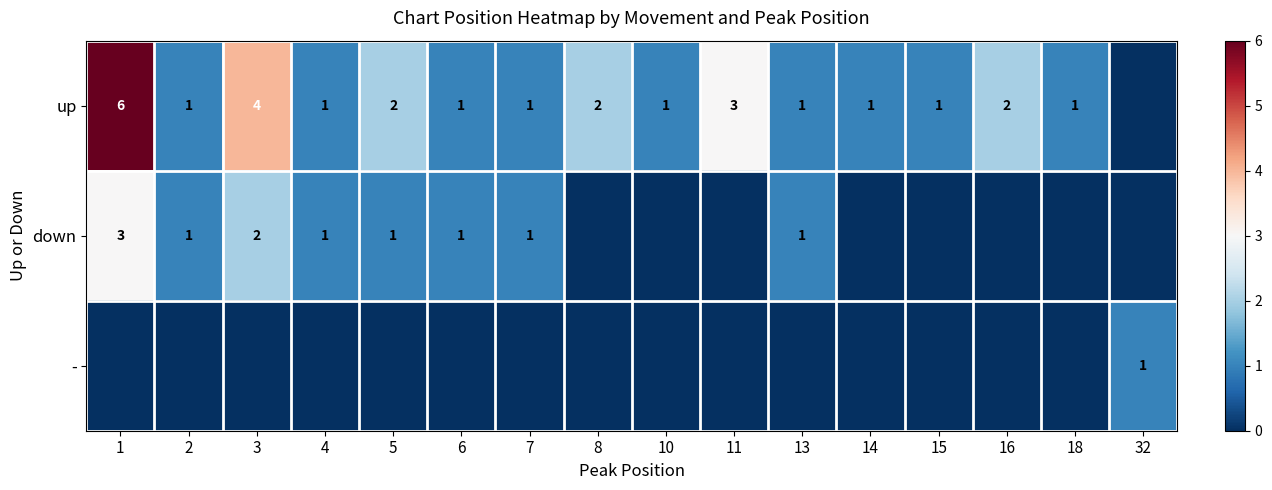

True or false: down has a value of 2 at 5.

False